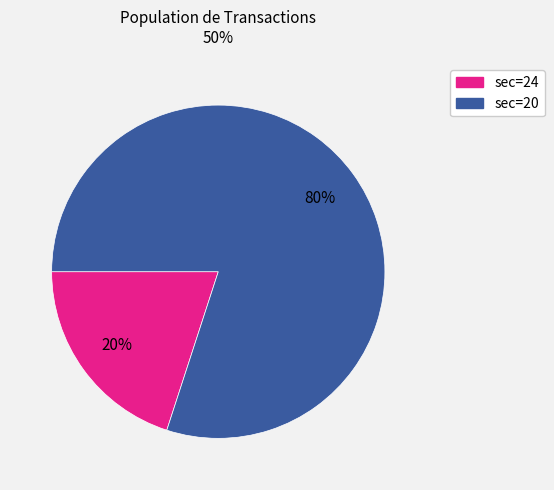

Does any single category account for the majority?

Yes